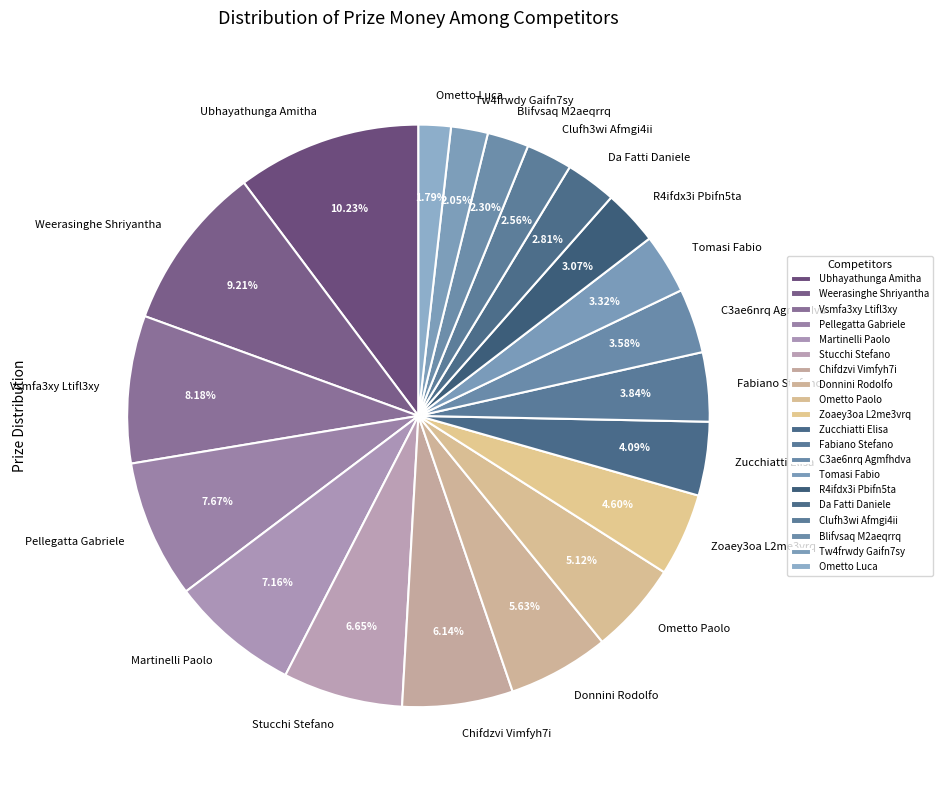

True or false: Ubhayathunga Amitha accounts for 10% of the total.

True